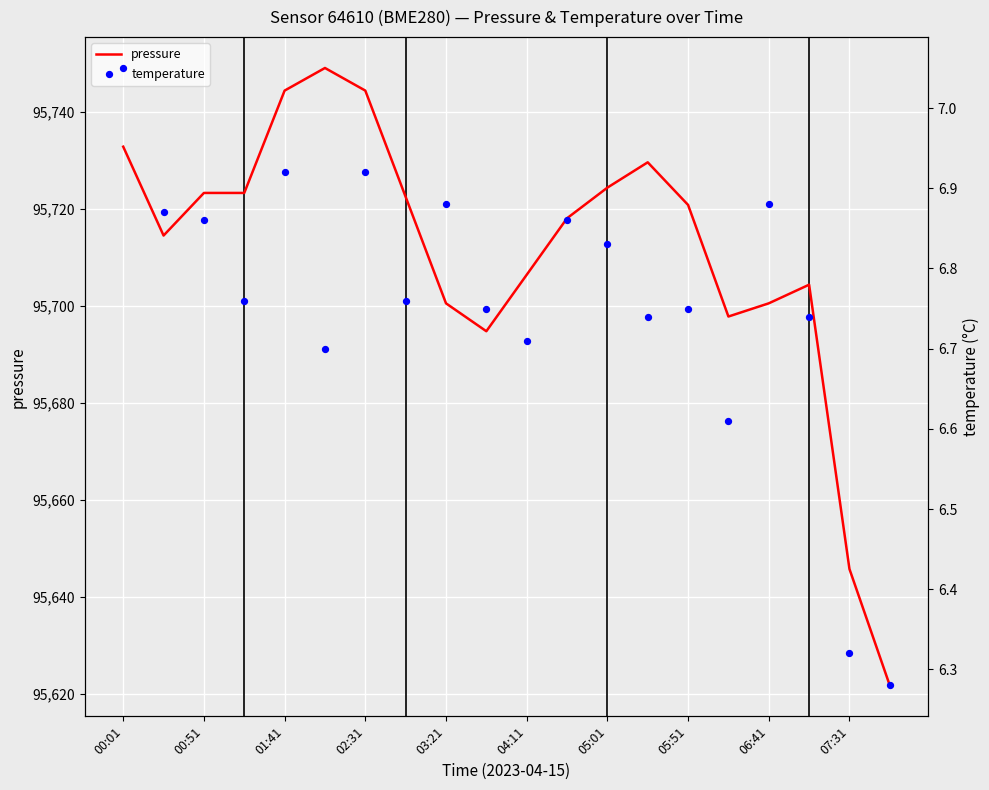

Which series contains the lowest Y value?

temperature